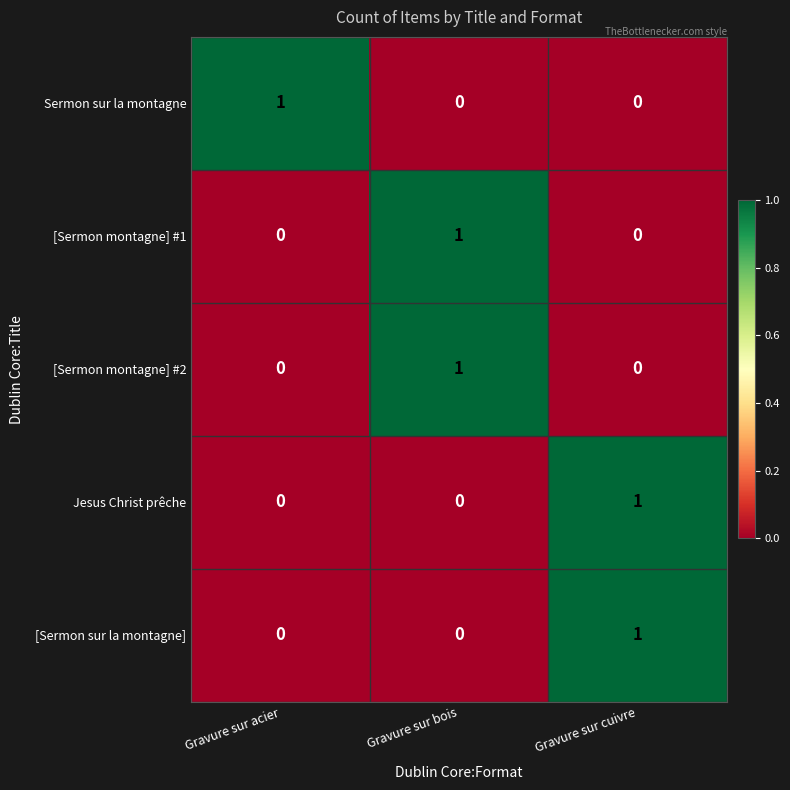

At which label does [Sermon montagne] #1 reach its peak?

Gravure sur bois